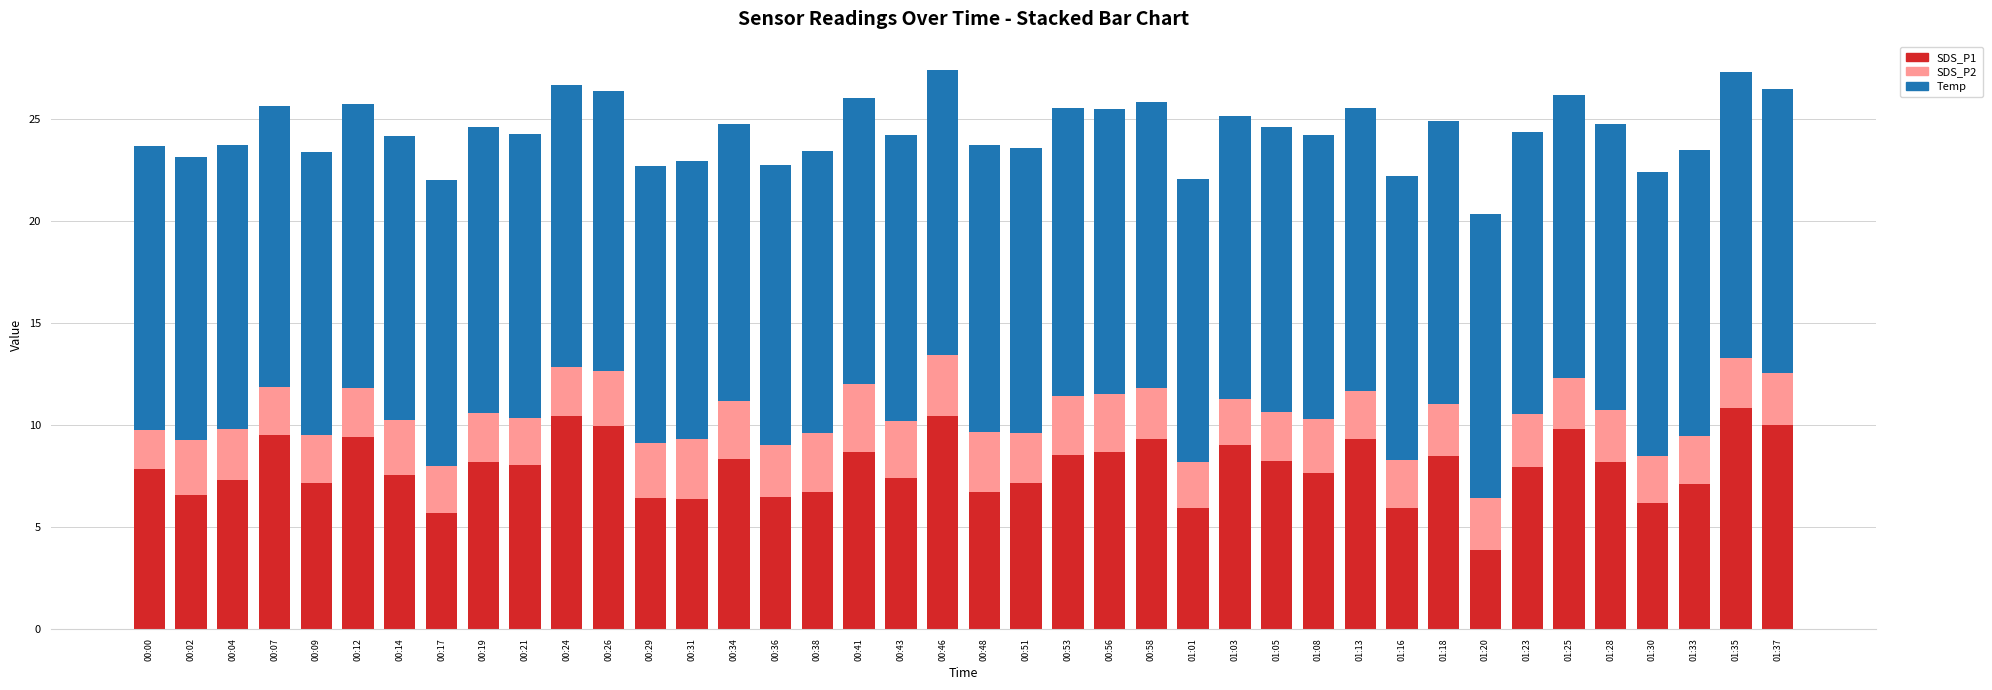

The SDS_P1 series shows 17.1 at 00:07. True or false?

False